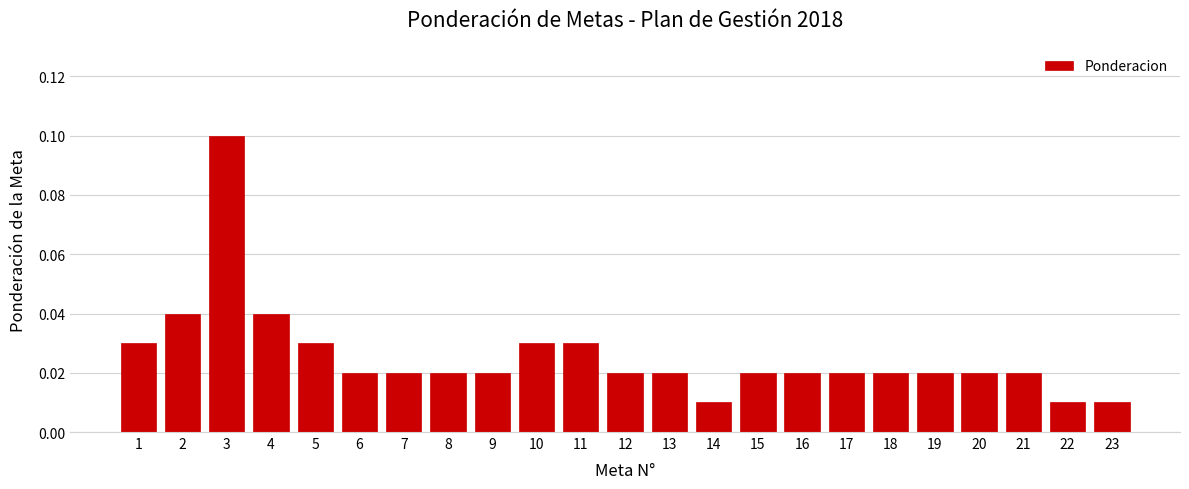

Between 18 and 3, which is larger?

3